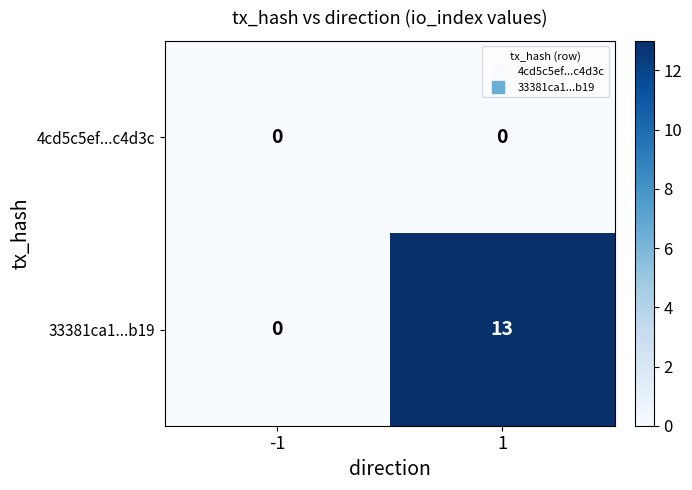

Which series has the largest range (max minus min)?

33381ca1...b19